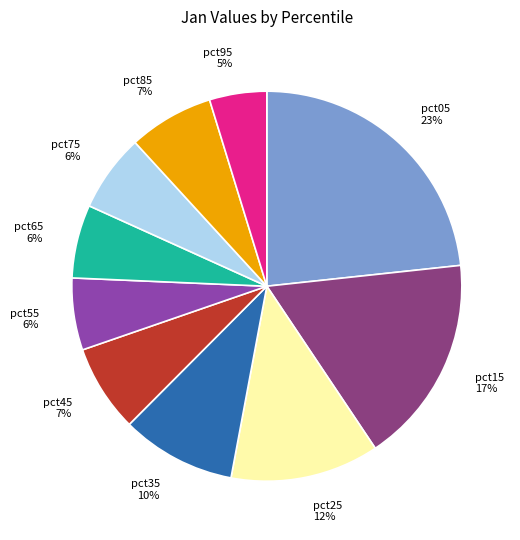

What percentage is the pct55 slice, to the nearest percent?

6%